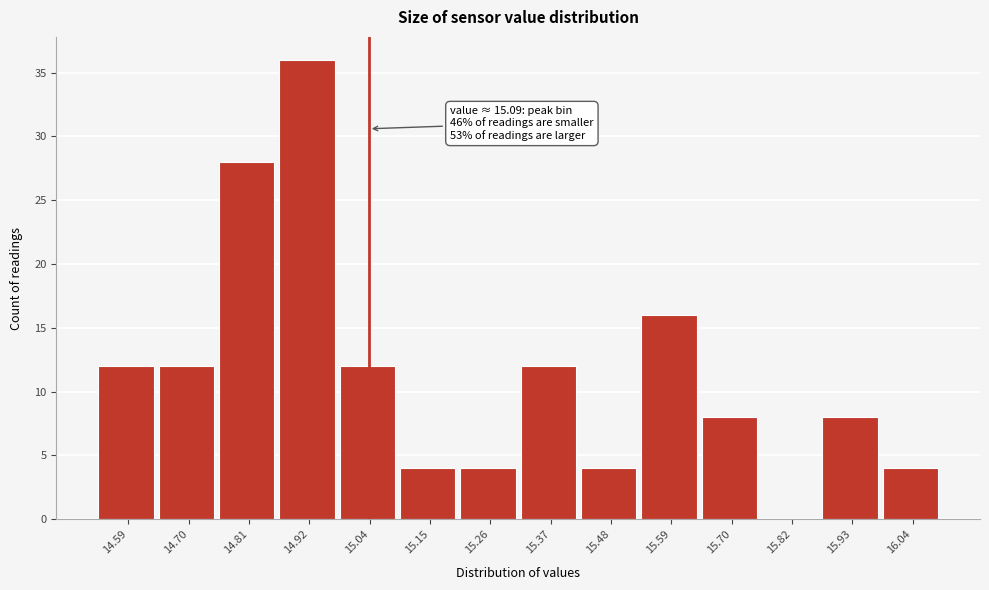

Reading right to left, extract all data points from this chart.

16.04=4	15.93=8	15.82=0	15.70=8	15.59=16	15.48=4	15.37=12	15.26=4	15.15=4	15.04=12	14.92=36	14.81=28	14.70=12	14.59=12